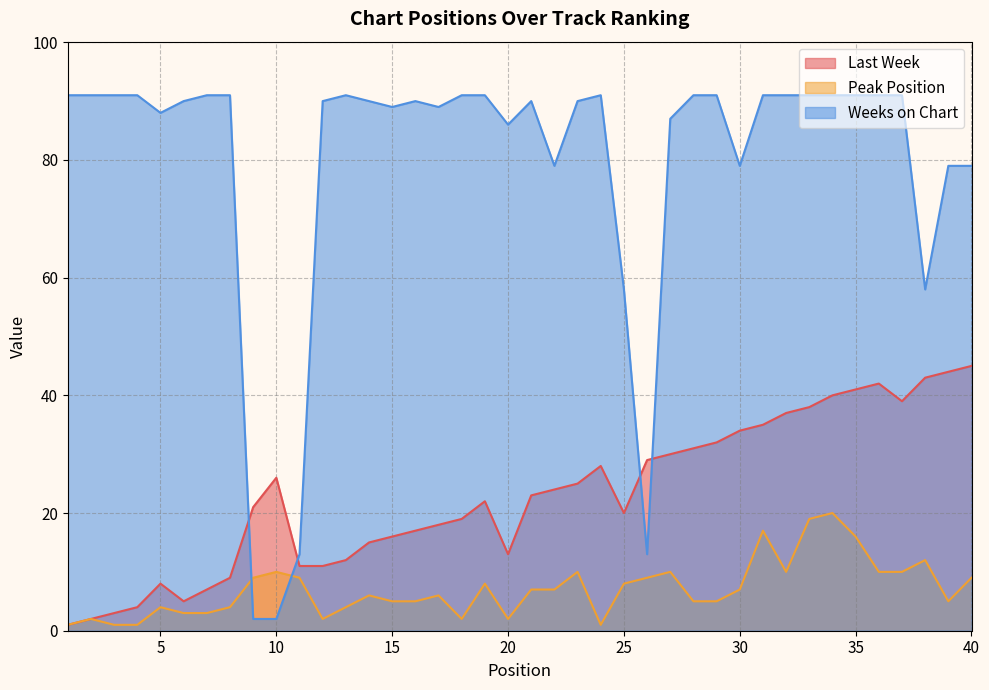

Does the chart have visible grid lines?

Yes